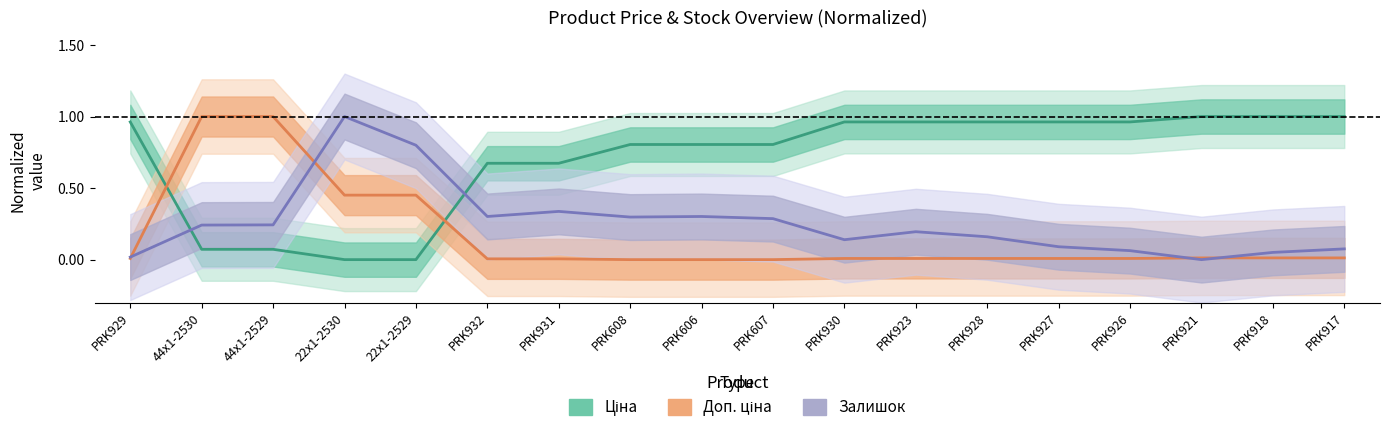

The value of Залишок (normalized) at PRK917 is 0.0. True or false?

False